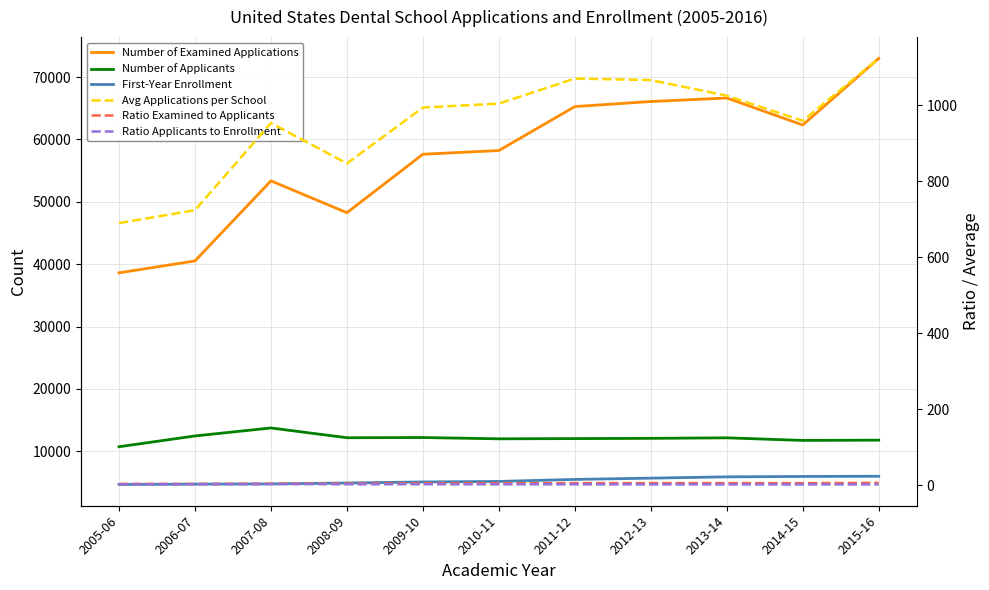

At which category does Ratio Applicants to Enrollment reach its first local peak?

2007-08